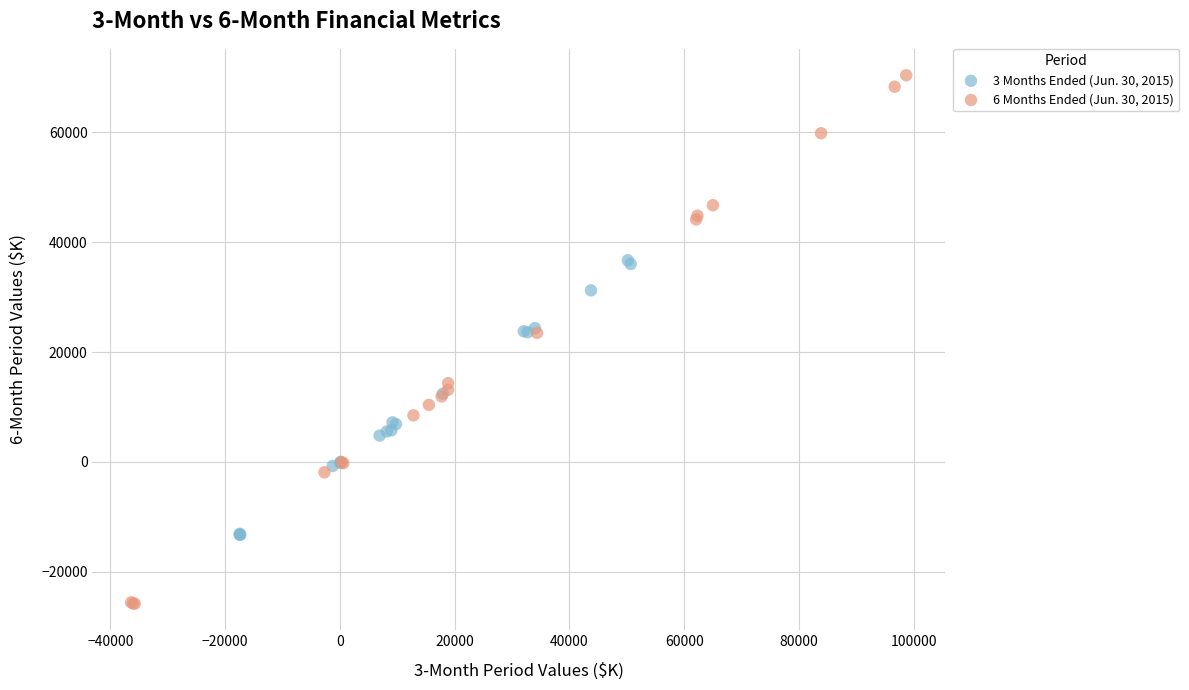

What are all the series names shown in the legend?

3 Months Ended (Jun. 30, 2015), 6 Months Ended (Jun. 30, 2015)